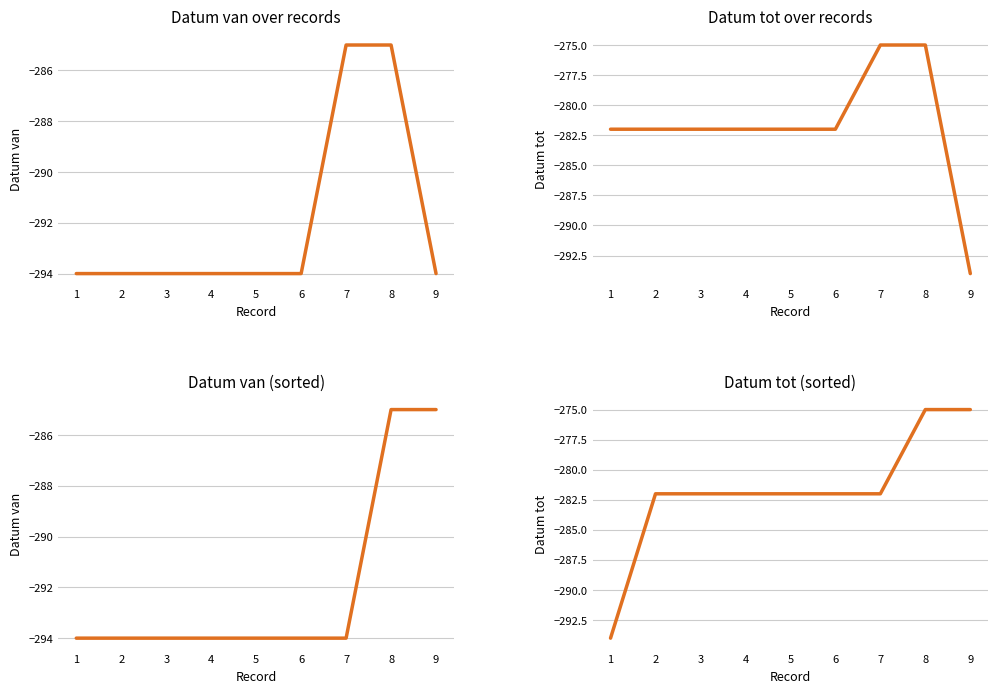

Between 5 and 6, which is larger?

5